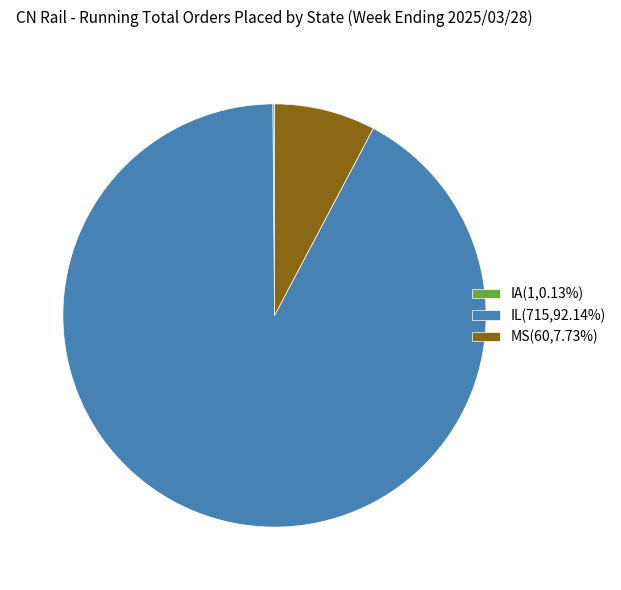

Is the sum of MS(60,7.73%) and IL(715,92.14%) greater than half?

Yes